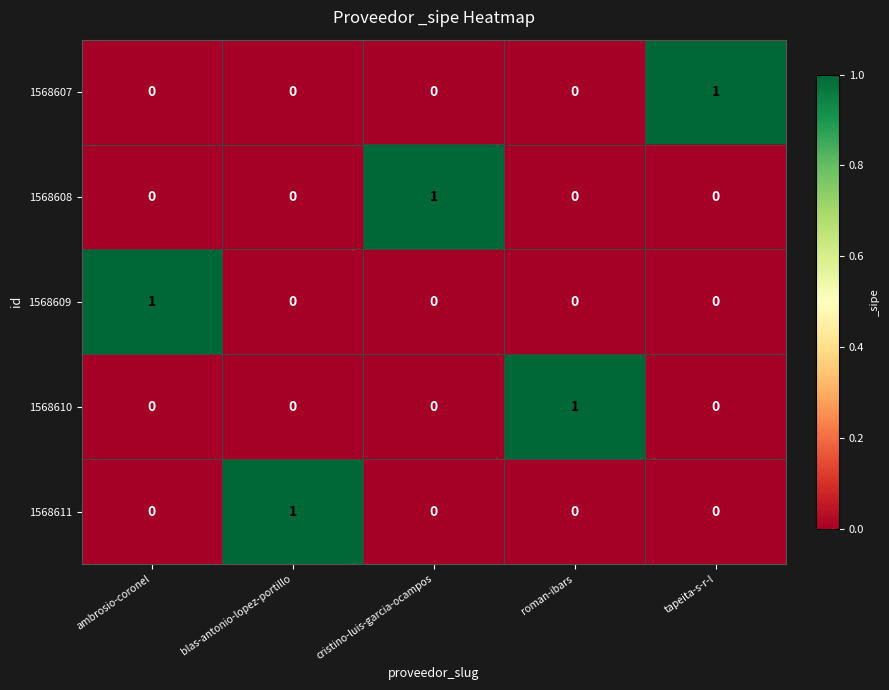

The value of 1568609 at ambrosio-coronel is 1. True or false?

True